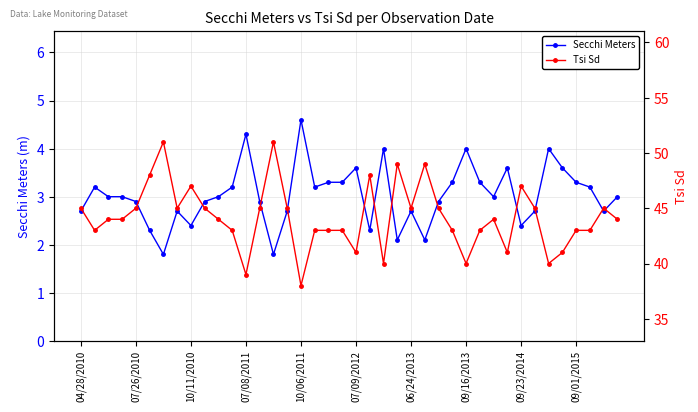

Is this an area chart (filled region under the line)?

No